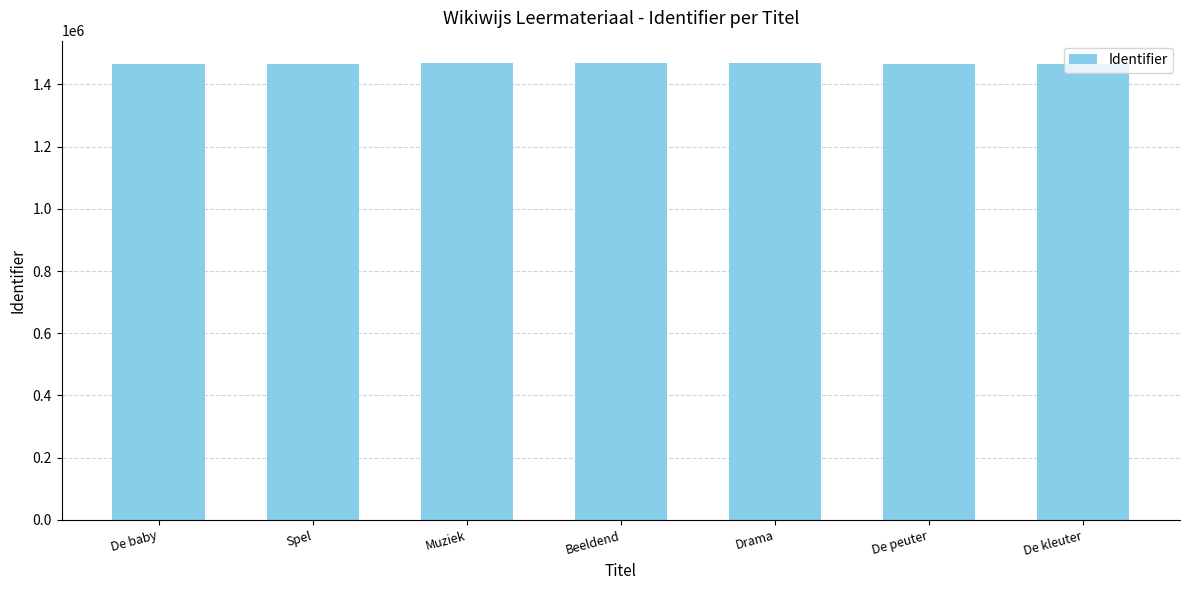

How many categories are shown in the chart?

7